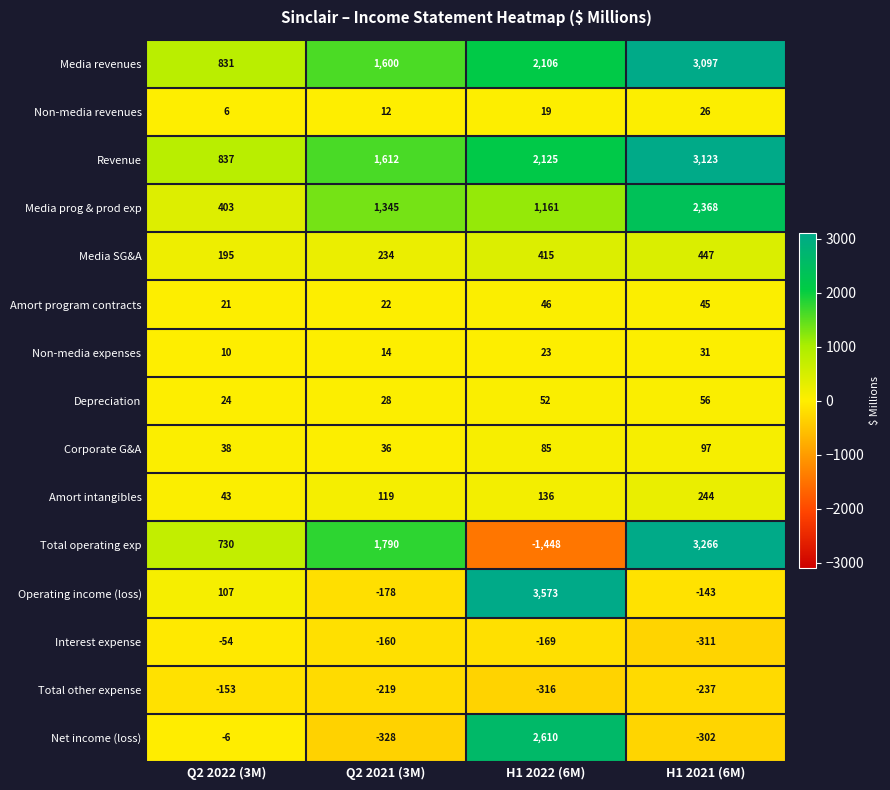

At how many categories does at least one series exceed 3410?

1